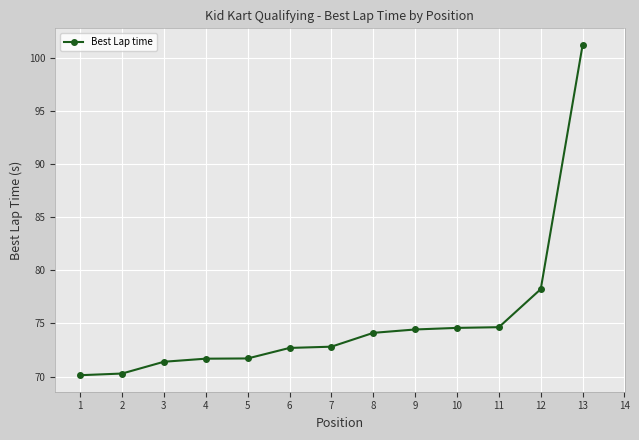

What is the value of the 13th point from the left?

101.3